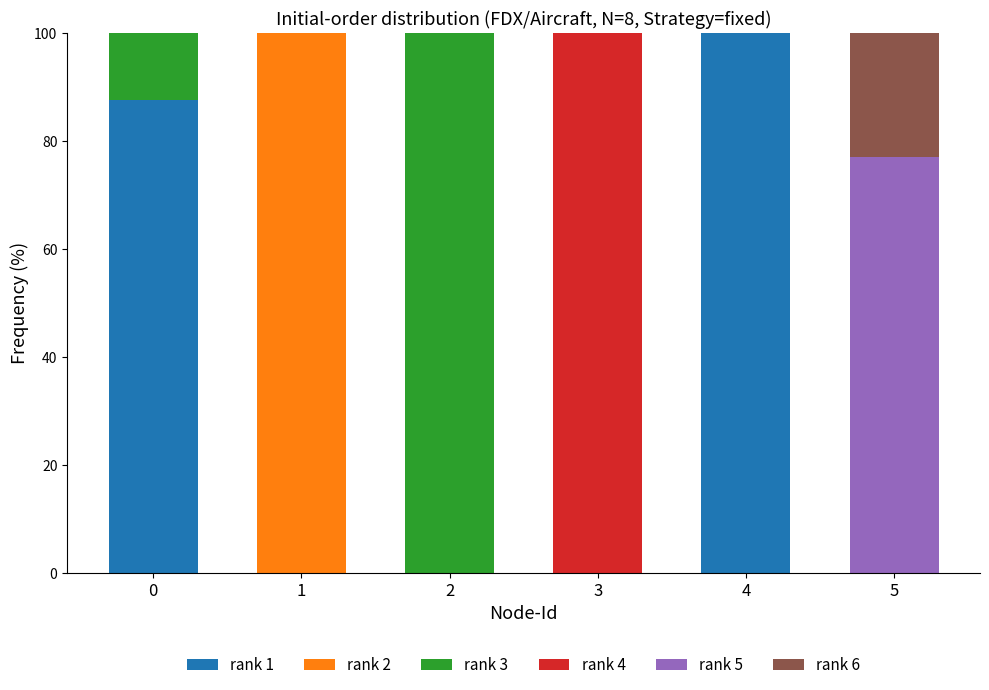

How many distinct data groups are displayed?

6